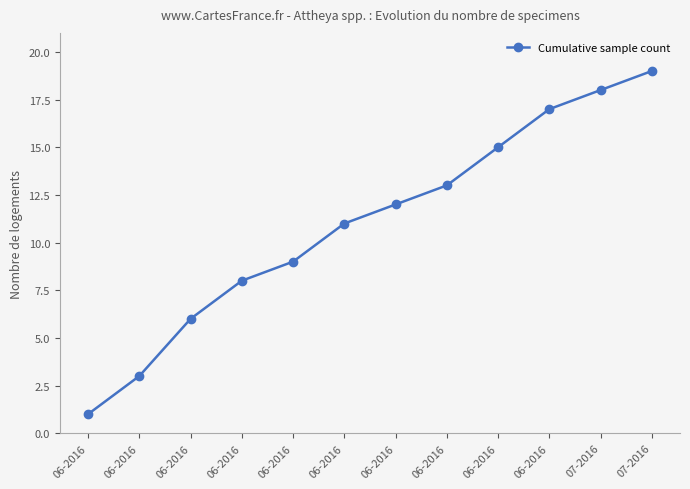

What is the change in value from 06-2016 to 07-2016?

+11